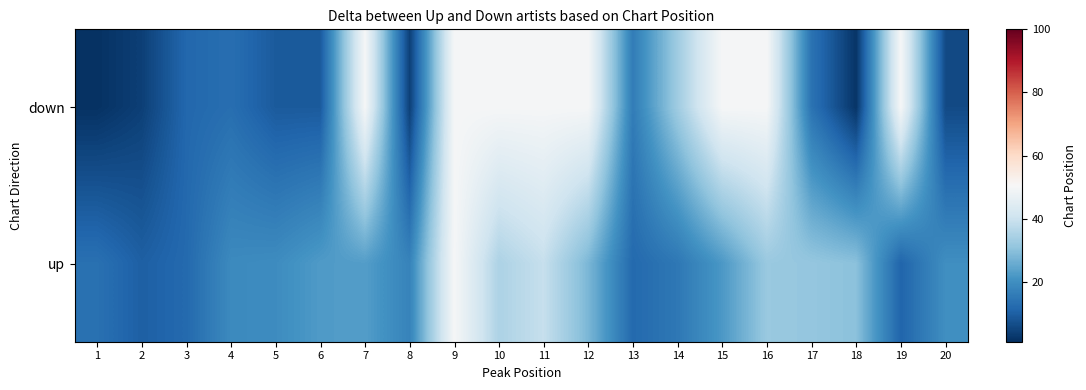

What is the total value across all series at 2?

14.0